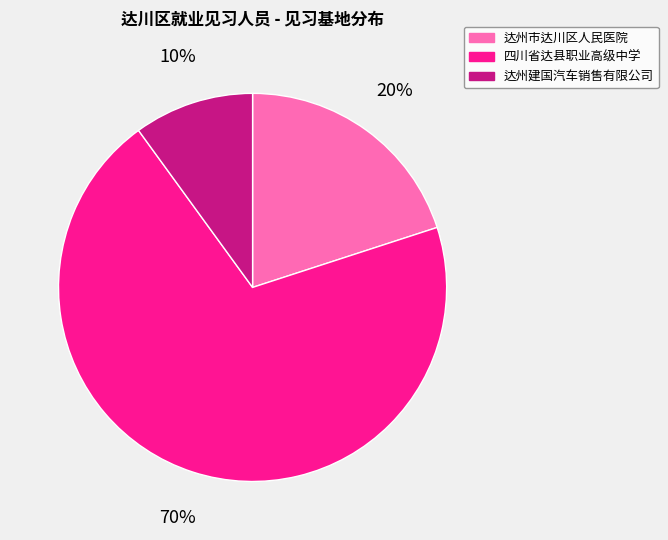

True or false: 四川省达县职业高级中学 accounts for 70% of the total.

True